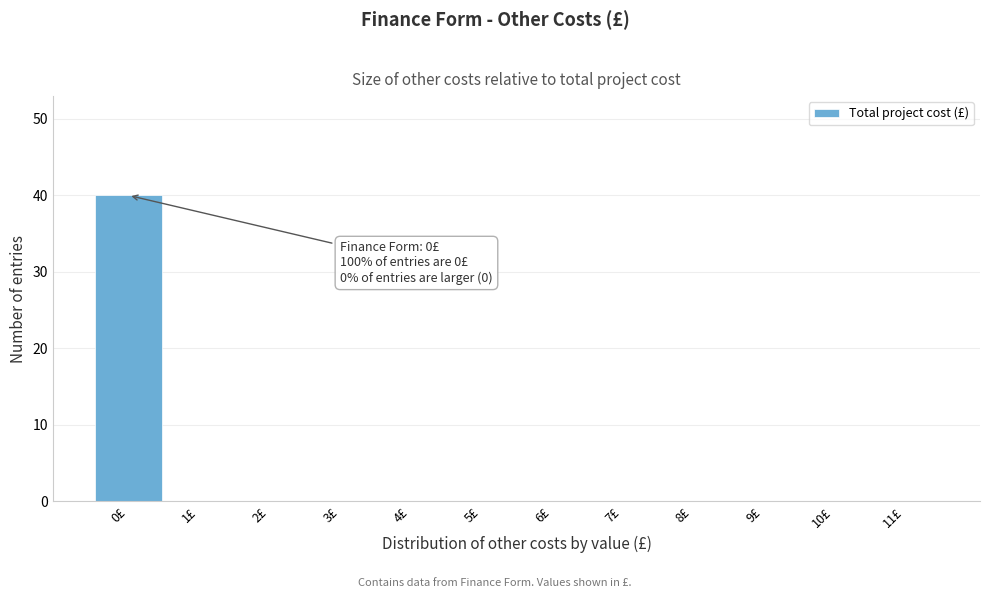

Which range on the x-axis has the tallest bar?

-0.5 to 0.5